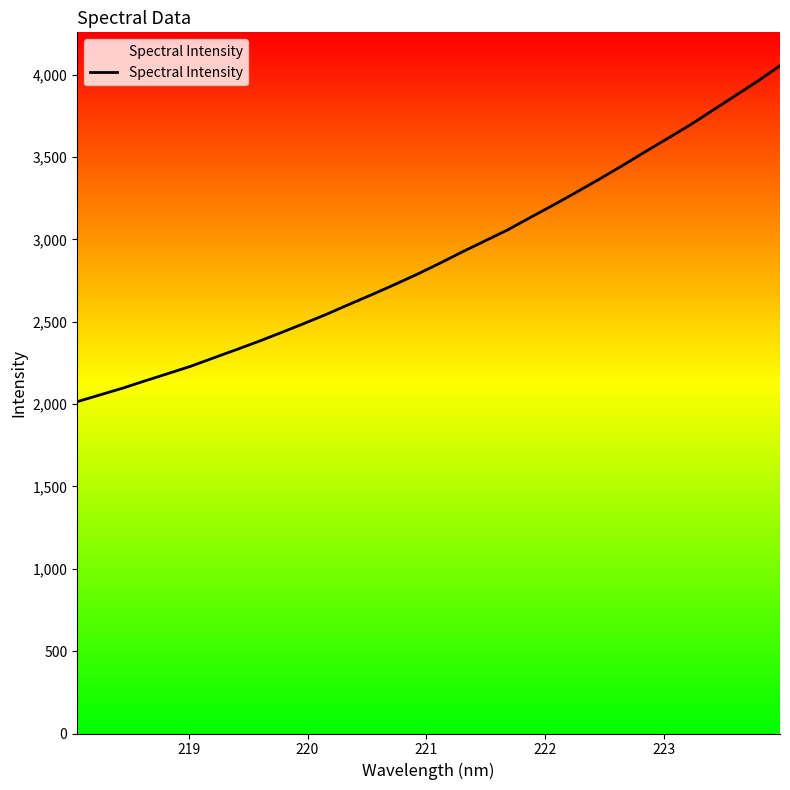

What is the difference between the maximum and minimum values?

2039.9